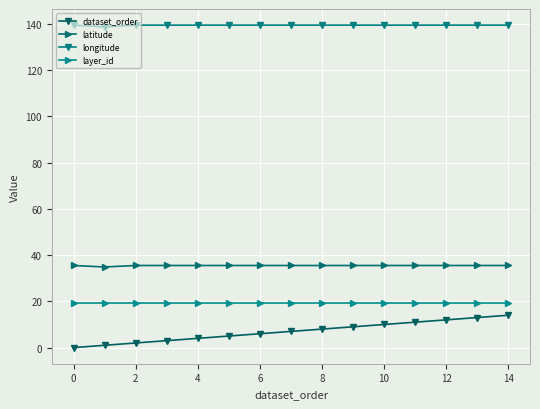

What is the sum of all dataset_order values?

105.0